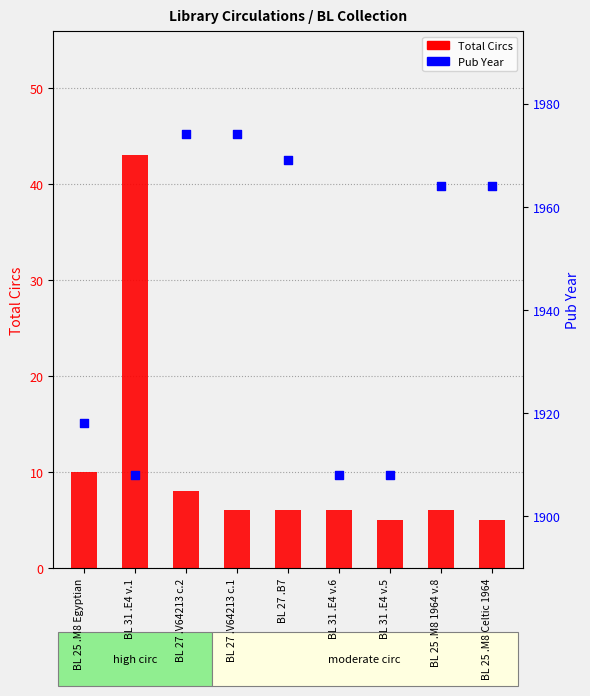

Which series reaches the minimum Y coordinate?

Total Circs